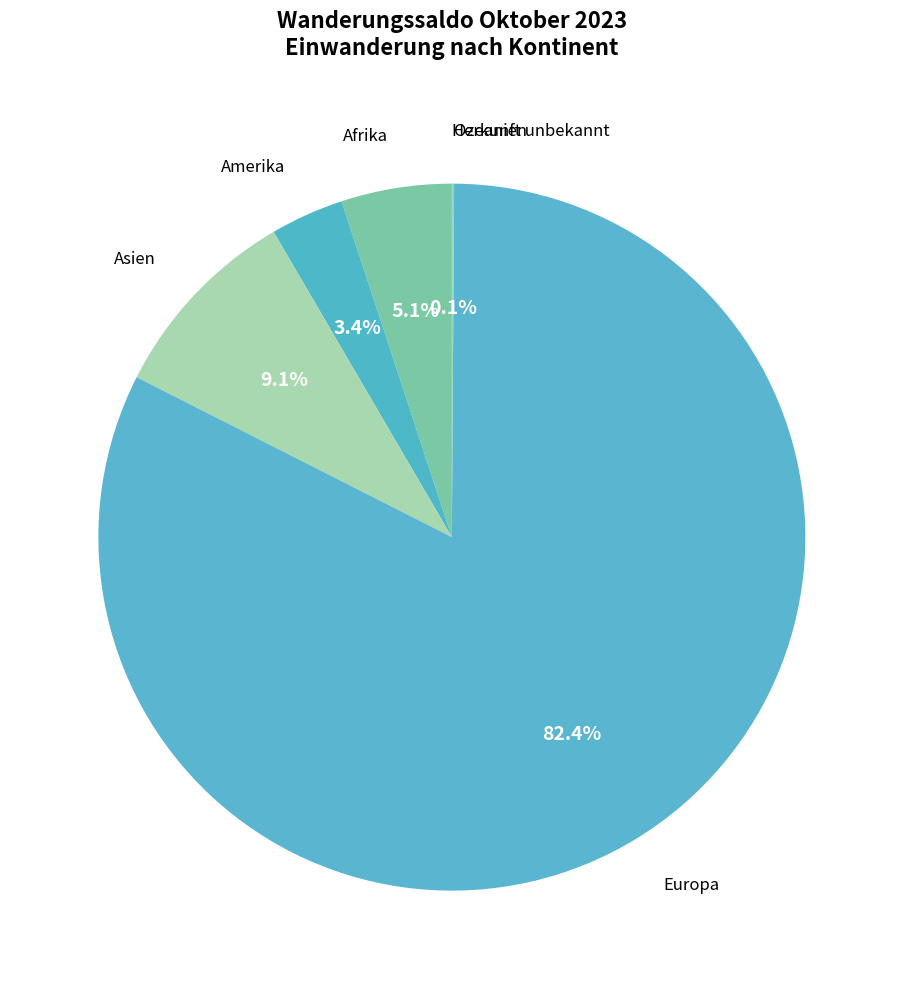

Is Europa the majority of the pie?

Yes